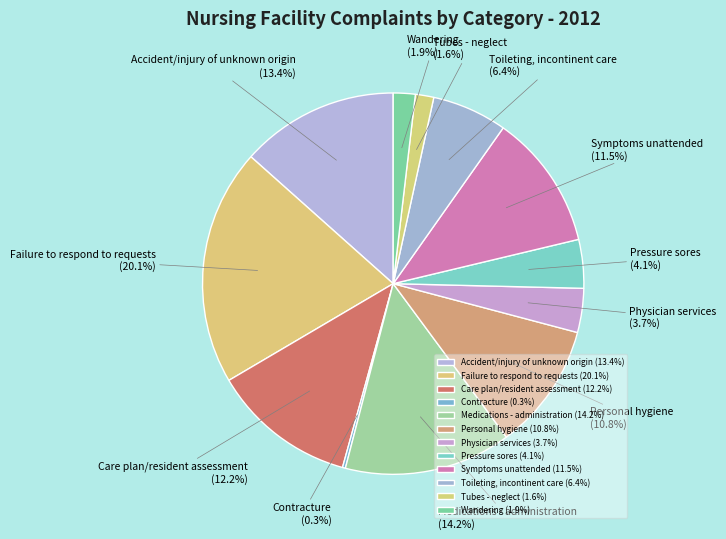

What is the ratio of the value at Personal hygiene to the value at Physician services?

2.9